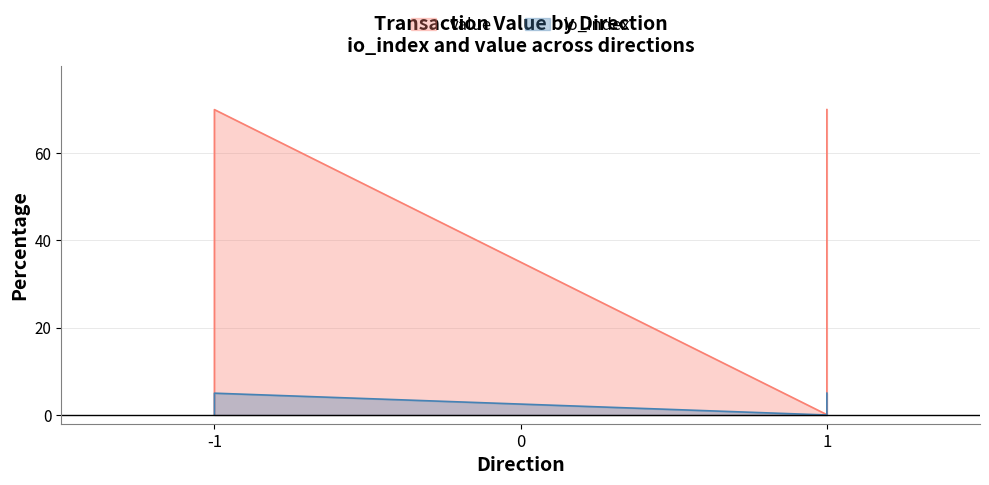

True or false: value and io_index cross at least once.

False